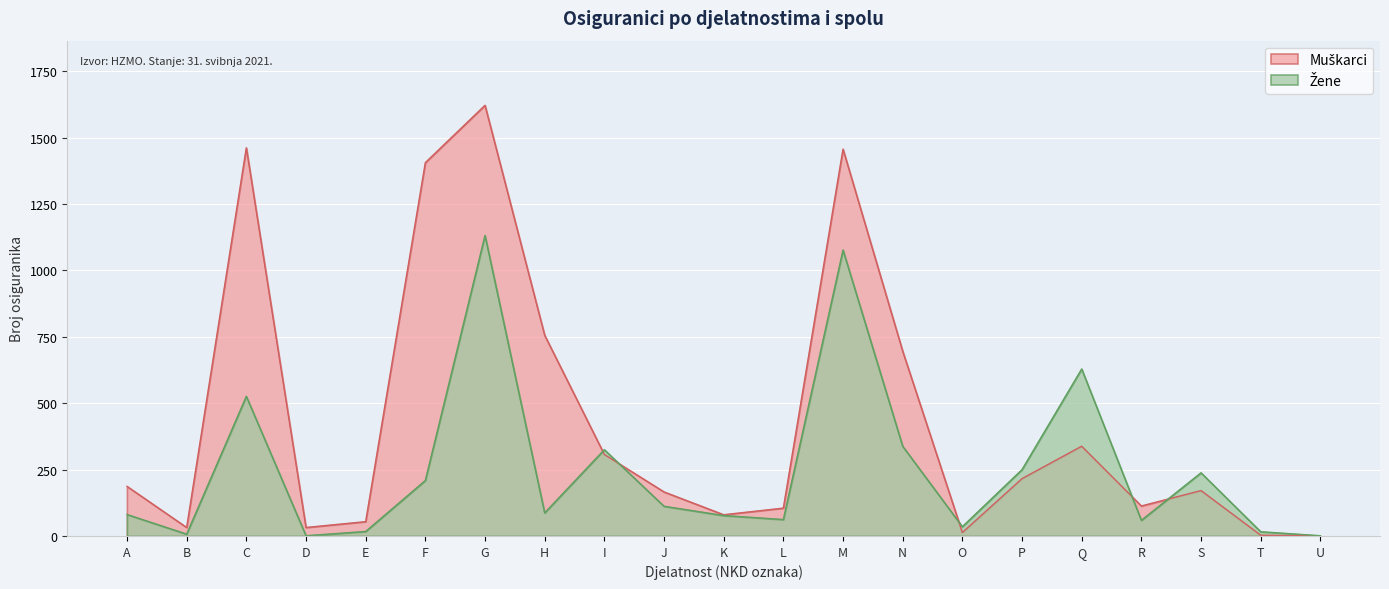

Is it true that Muškarci equals 756 at H?

True